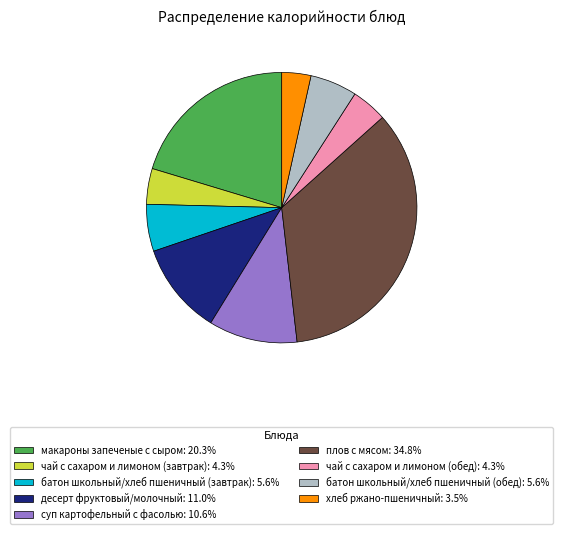

What is the ratio of the value at батон школьный/хлеб пшеничный (обед): 5.6% to the value at хлеб ржано-пшеничный: 3.5%?

1.6